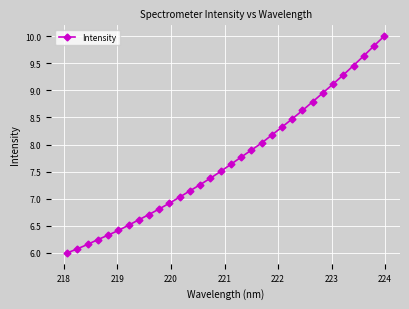

What is the value of the 31st point from the left?

9.8